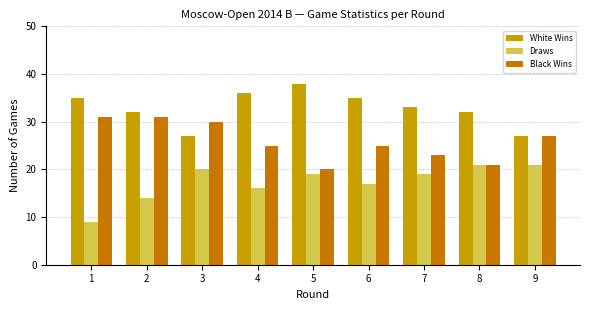

Rank the series at 3 from highest to lowest value.

Black Wins, White Wins, Draws